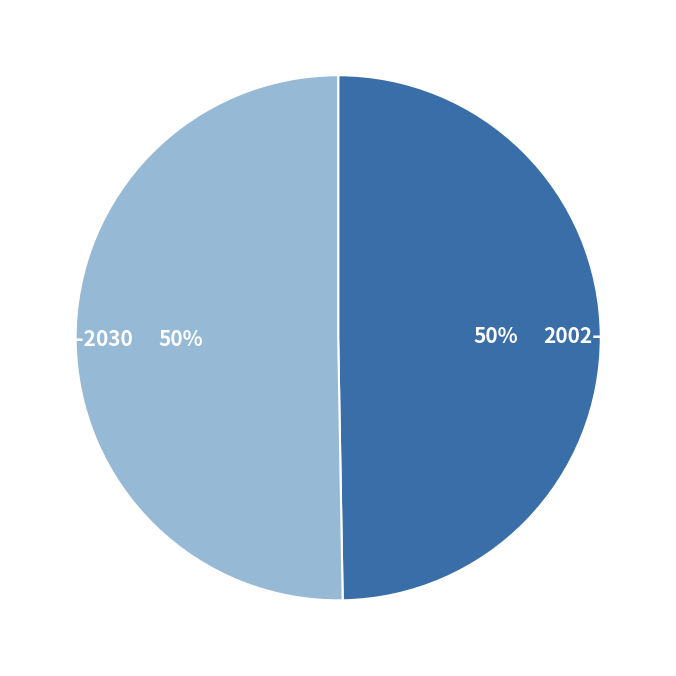

To the nearest percent, what percentage of the pie is 2002–2015?

50%